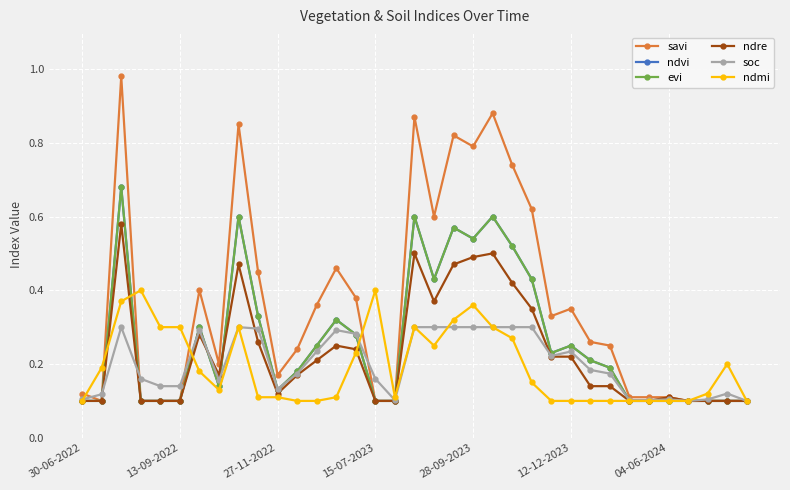

True or false: evi has more than 2 points higher than both neighbors.

True